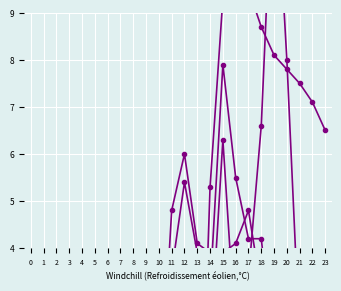

After their last crossing, which series has the higher values: col_21 or col_3?

col_21